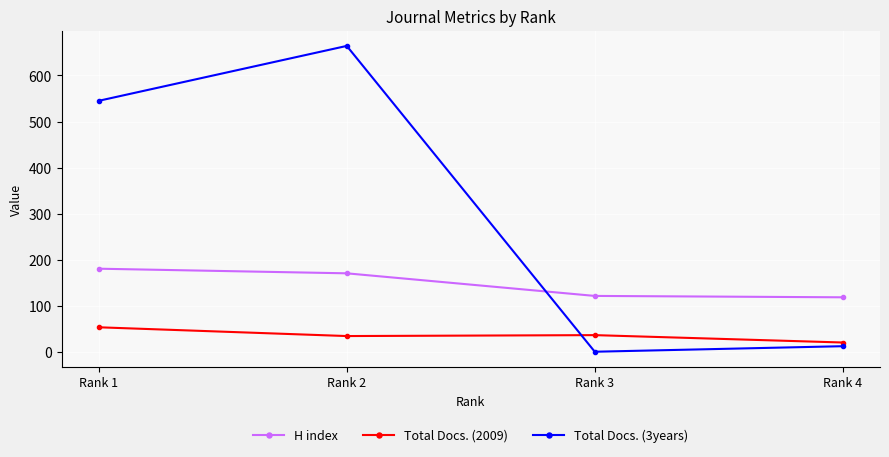

Is the value of Total Docs. (3years) at Rank 3 greater than the value of H index at Rank 4?

No